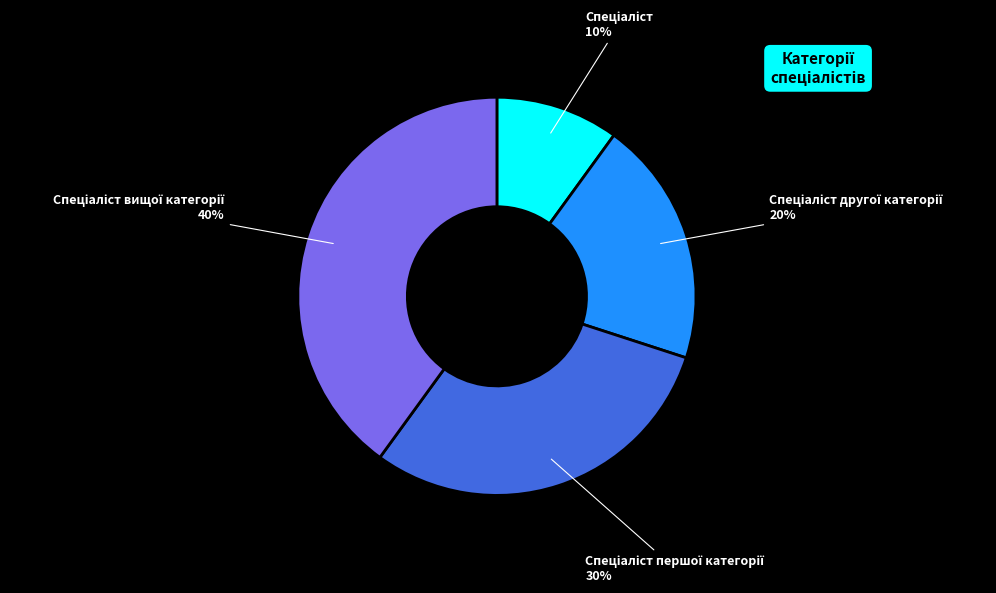

Does any single category account for the majority?

No